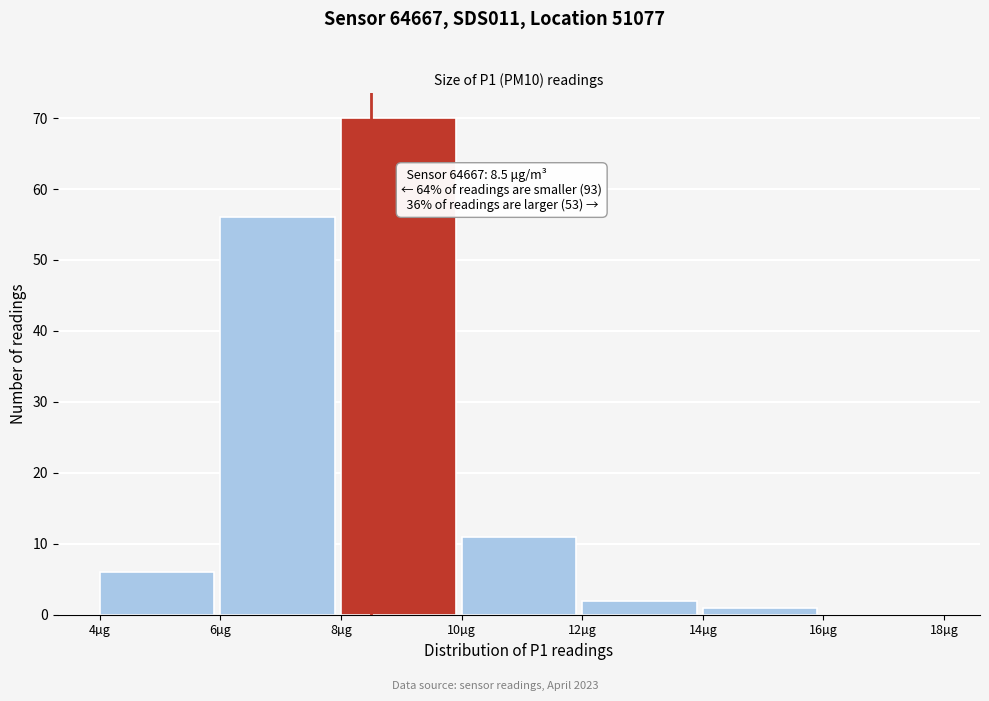

Over which range of the x-axis is the bar tallest?

8 to 10